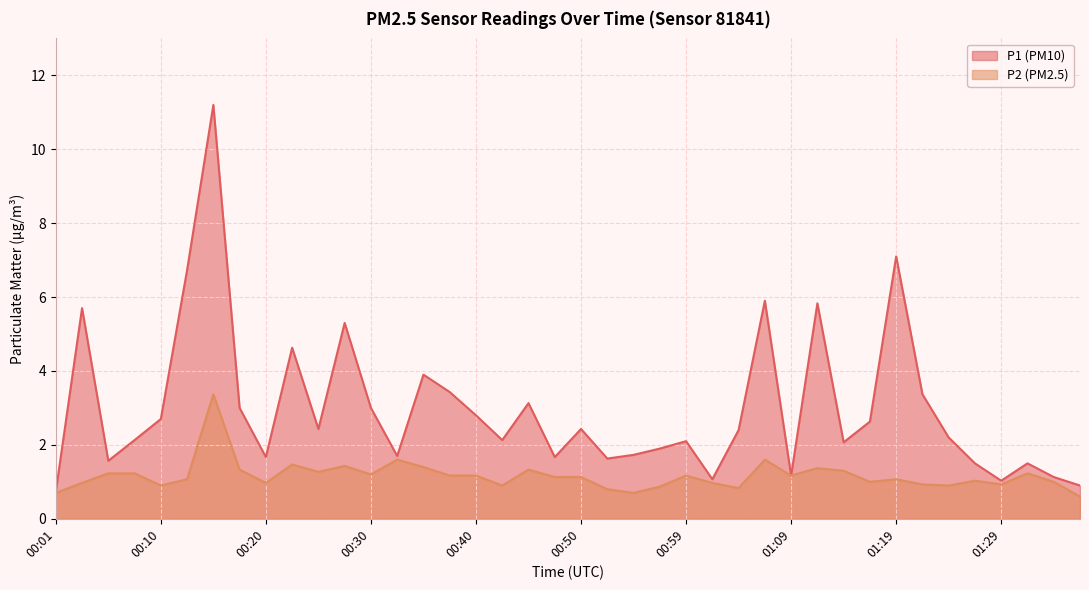

At which label does P2 first exceed 1?

00:06